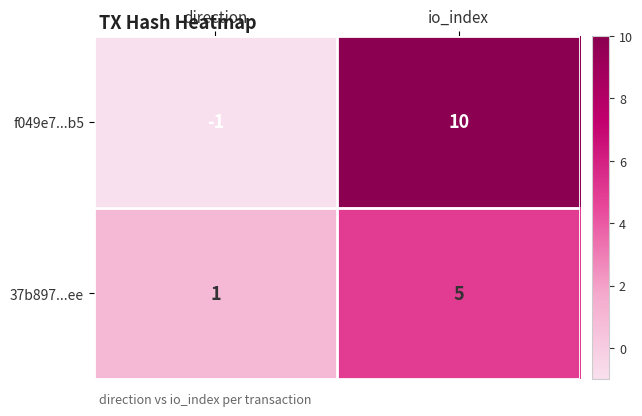

At which label is 37b897...ee closest to 3?

direction